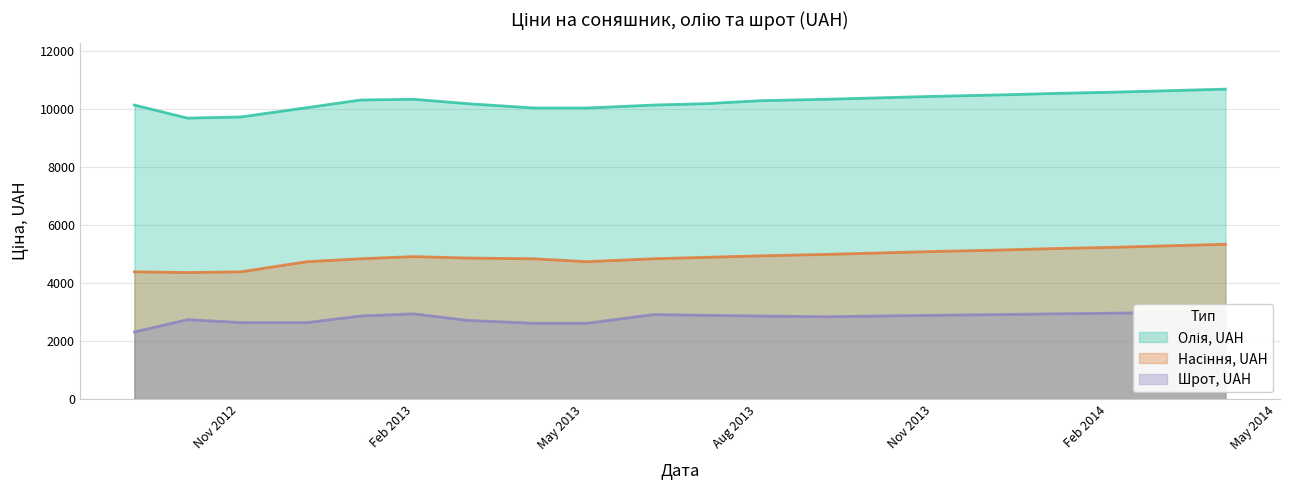

What is the value of the Шрот, UAH point at the 4th from the left?

2650